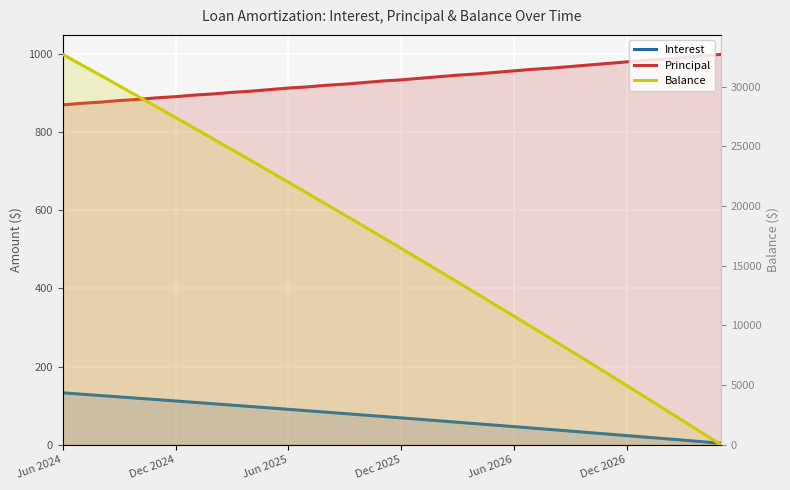

What are all the series names shown in the legend?

Interest, Principal, Balance